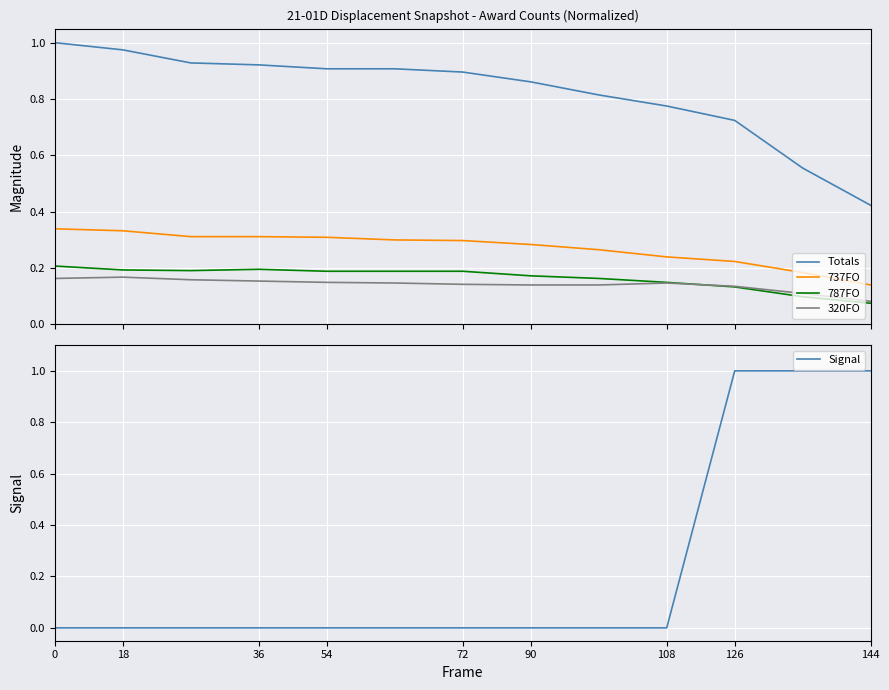

Which series has the largest range (max minus min)?

Signal